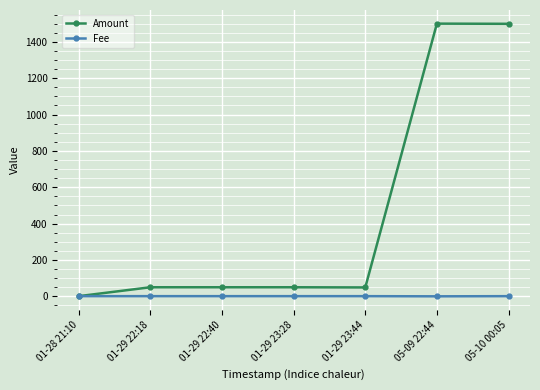

What is the label of the 4th point from the left?

01-29 23:28